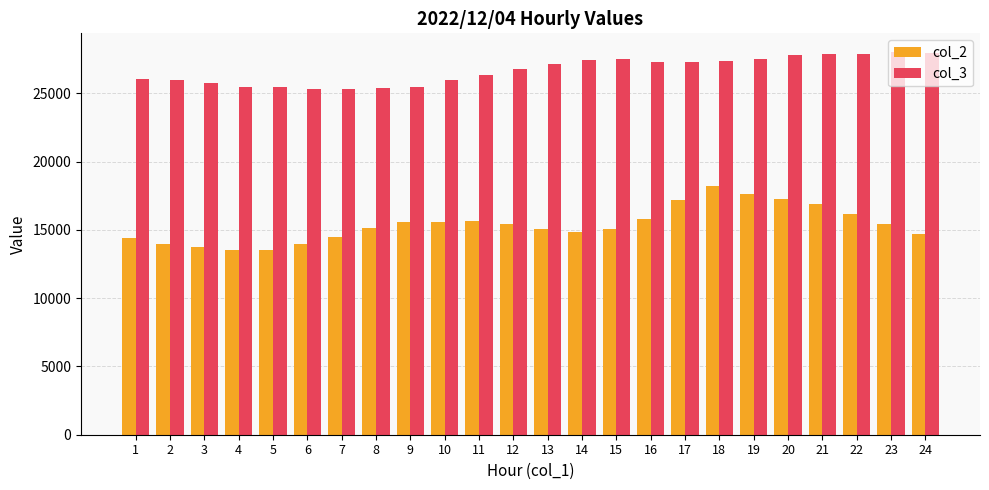

Which series has the widest spread of values?

col_2